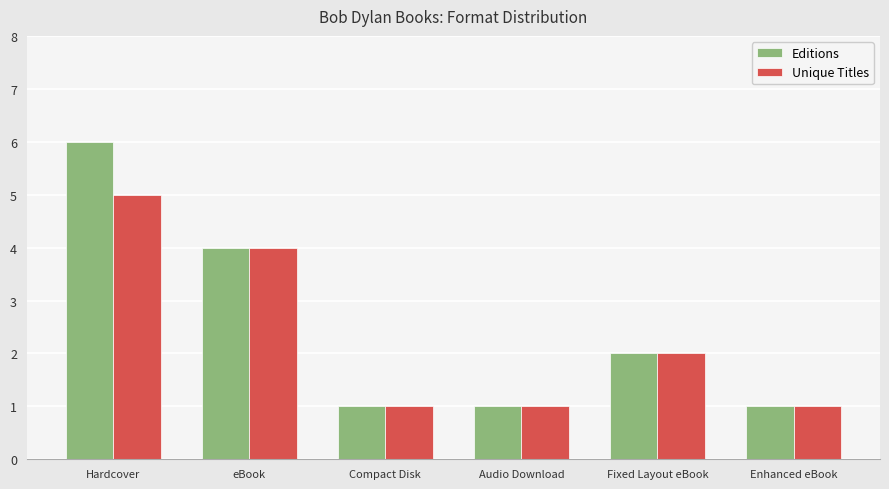

What is the minimum value shown in the chart?

1